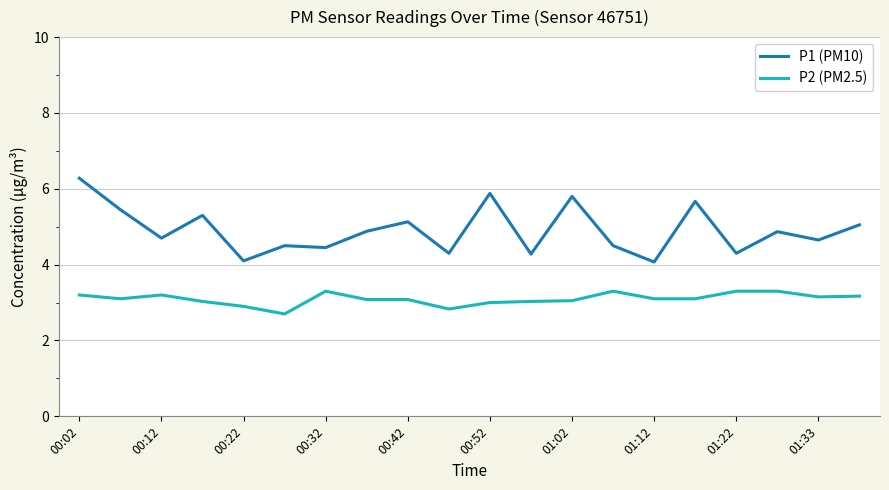

What is the difference between the maximum and minimum values in the P2 (PM2.5) series?

0.6